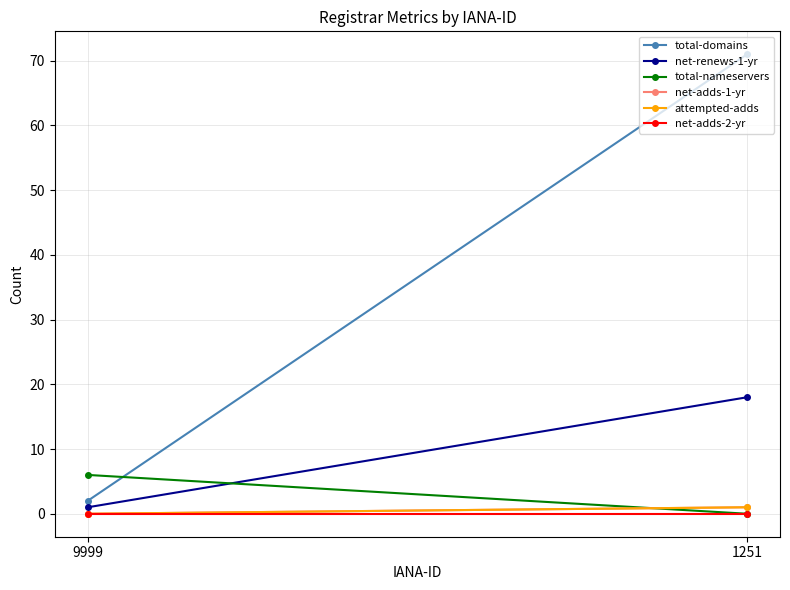

What is the value of the attempted-adds point at the 2nd from the left?

1